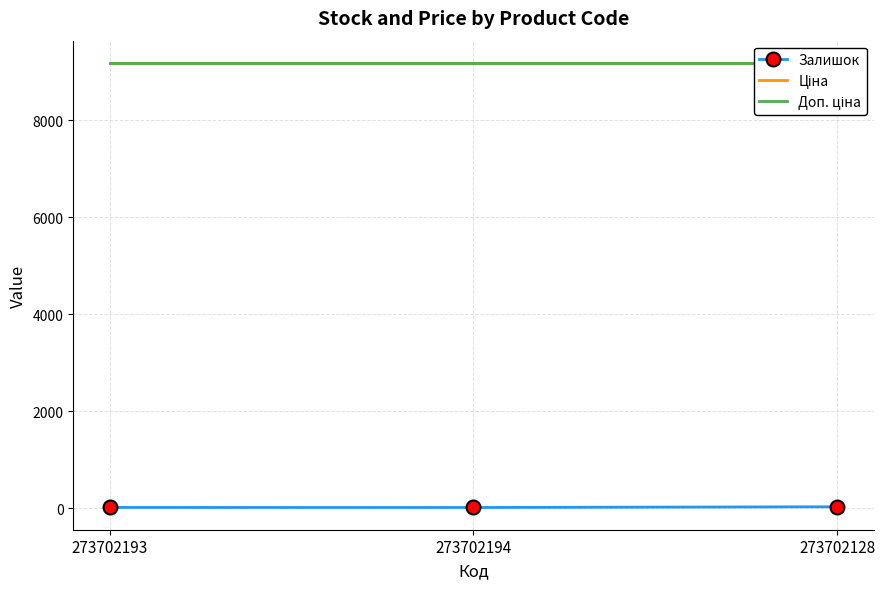

Which label corresponds to the smallest value in the chart?

273702194